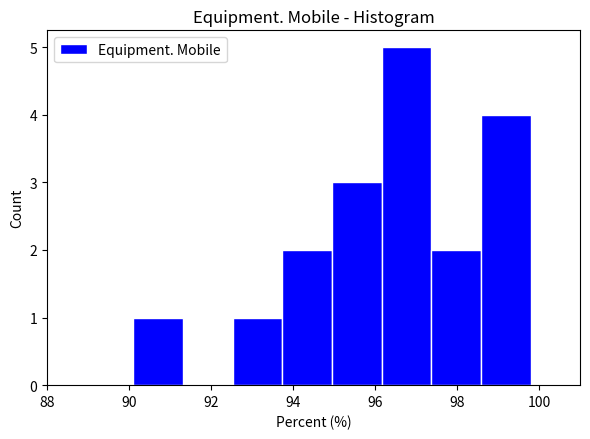

Reading left to right, transcribe this chart: for each bar, give the range it covers on the x-axis and its height. Neither the bar edges nor the heights are printed on the chart, so give them approximately, as read against the axes.

90.2 to 91.4: 1
91.4 to 92.6: 0
92.6 to 93.8: 1
93.8 to 95.0: 2
95.0 to 96.2: 3
96.2 to 97.4: 5
97.4 to 98.6: 2
98.6 to 99.8: 4